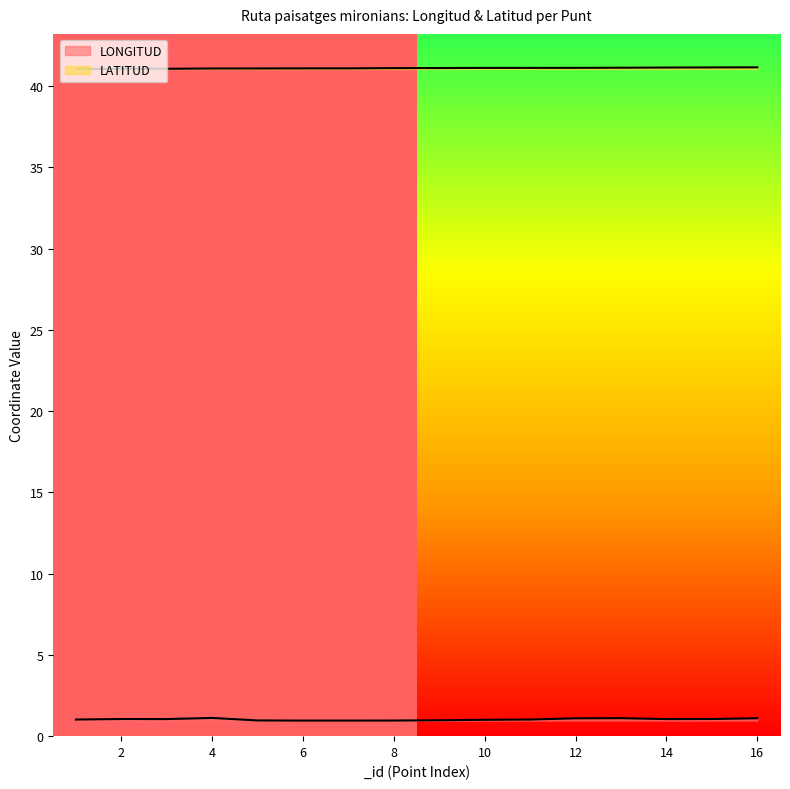

Is it true that LONGITUD equals 1.0 at 6?

True